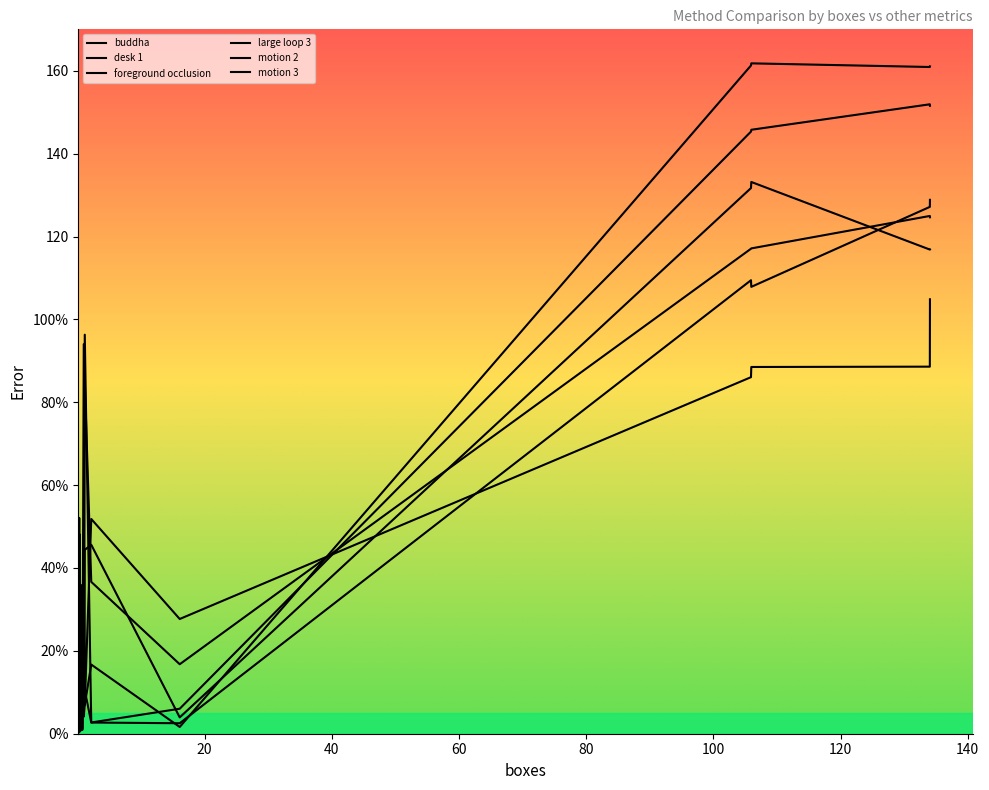

What is the minimum value for buddha?

0.3